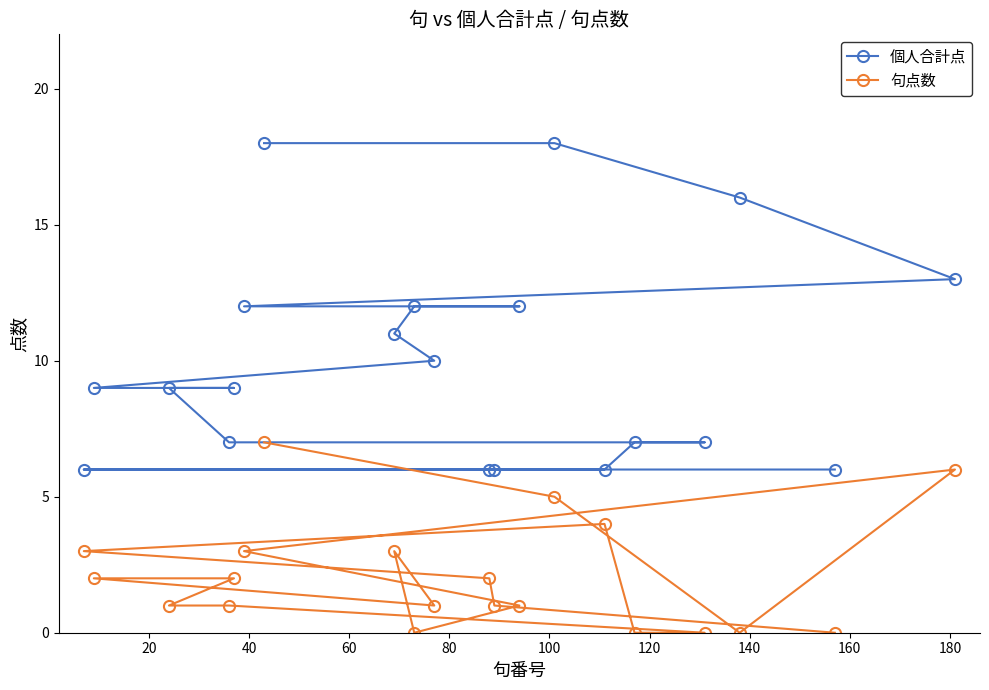

Rank the series by their maximum value, from highest to lowest.

個人合計点, 句点数